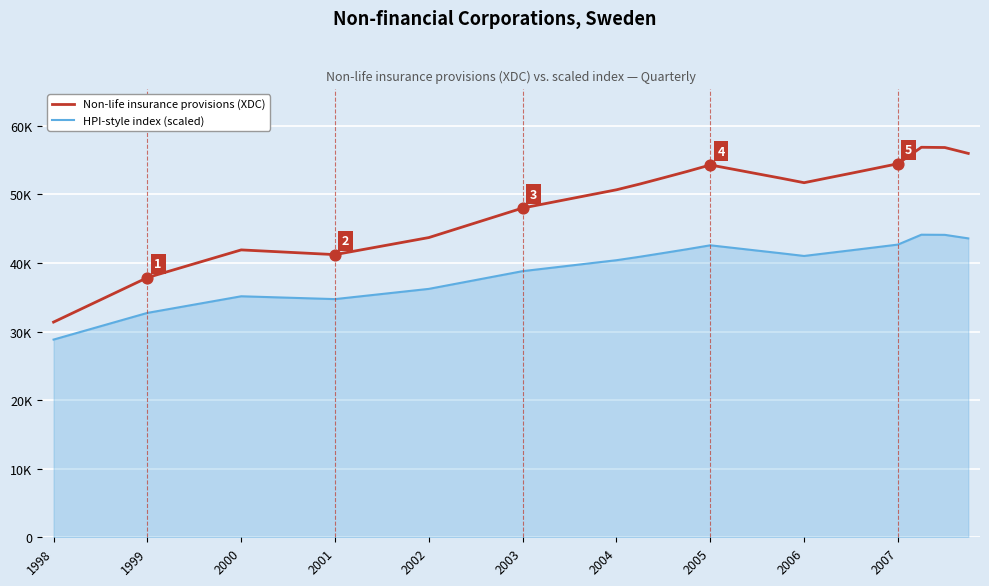

At which category is the sum across all series the highest?

37